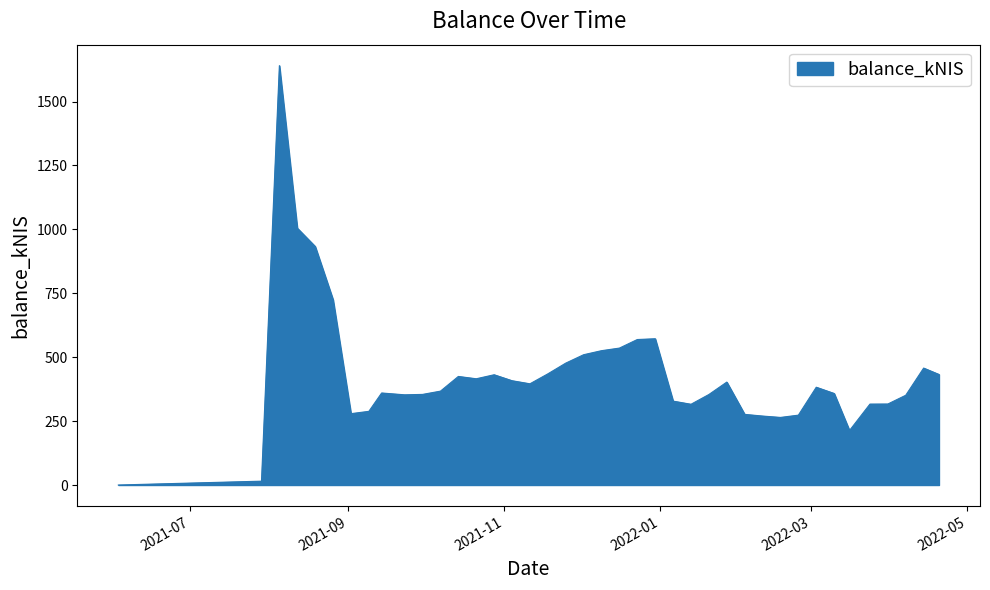

What is the greatest value displayed?

1640.5